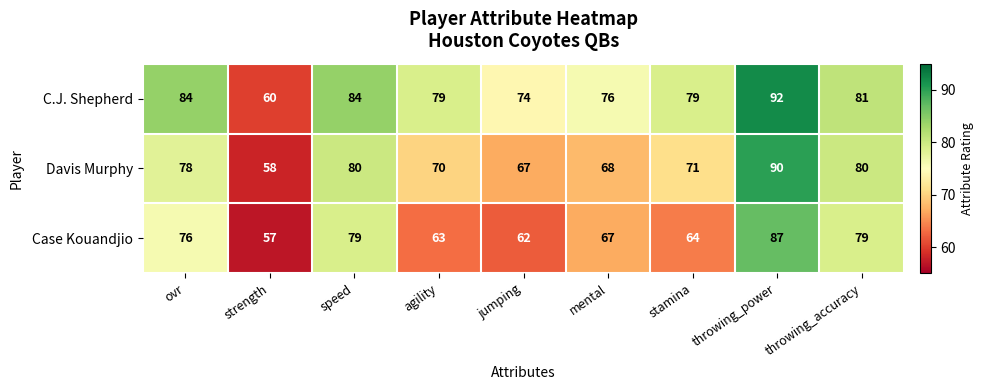

How many series are shown in this chart?

3